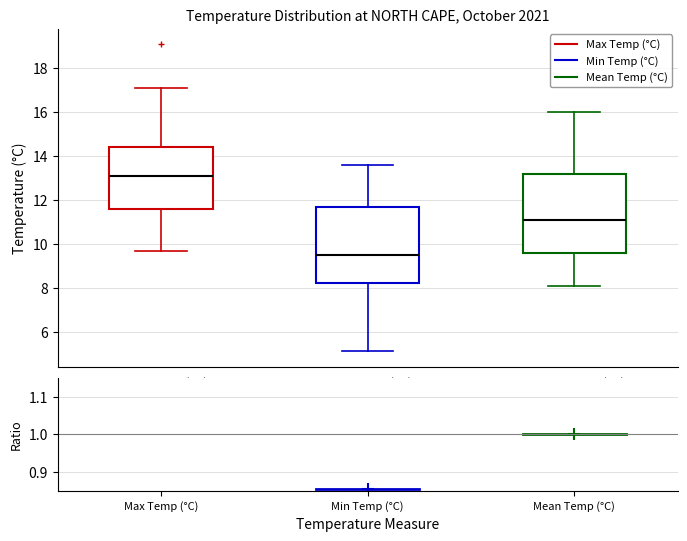

Which box's median line is the highest?

Max Temp (°C)